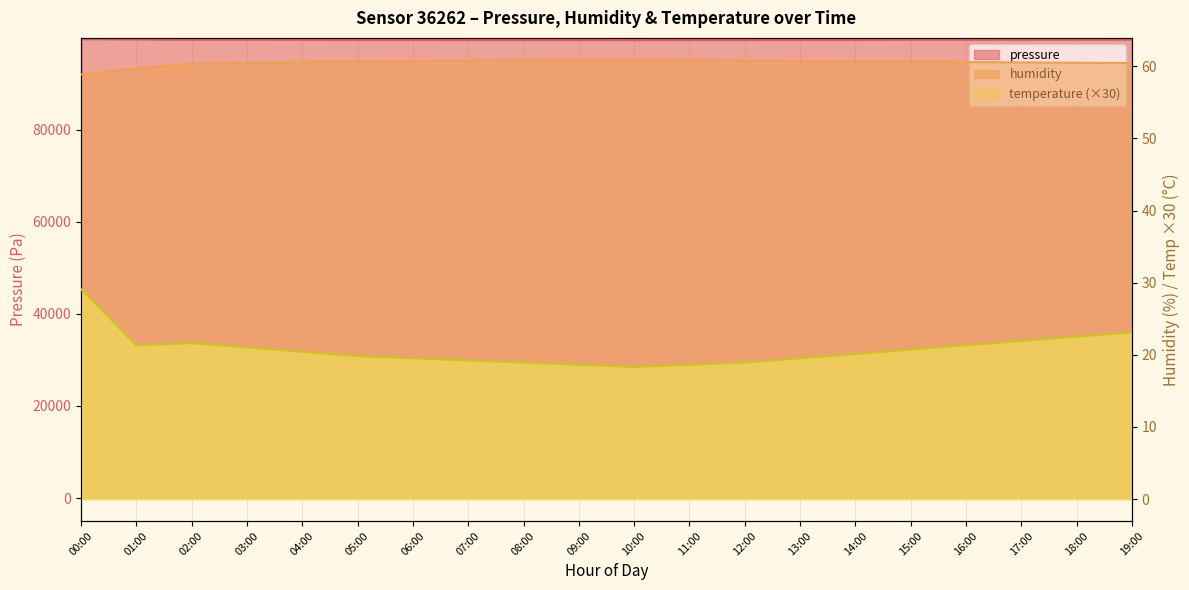

In temperature, how many points are lower than both neighbors (excluding endpoints)?

2